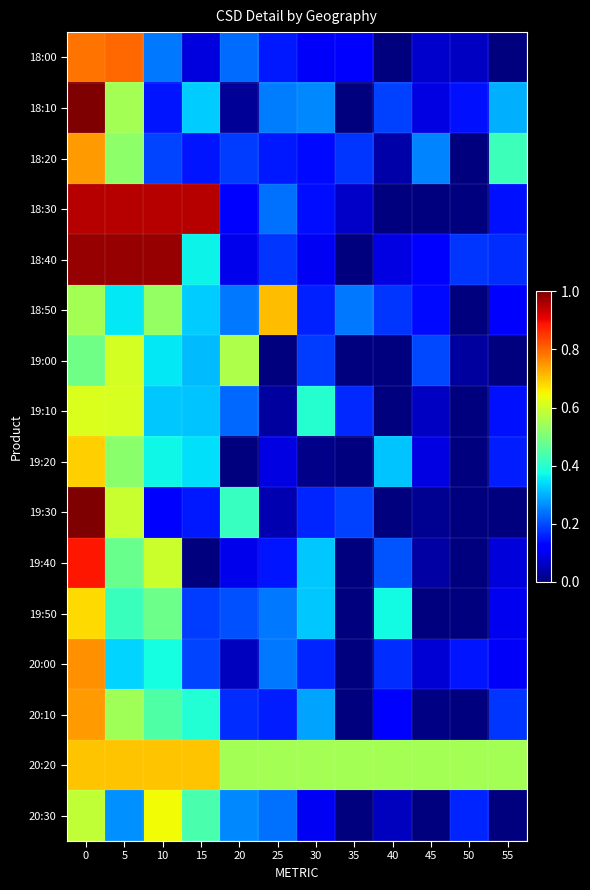

Rank the series by their maximum value, from highest to lowest.

18:10, 19:30, 18:40, 18:30, 19:40, 18:00, 20:00, 18:20, 20:10, 18:50, 20:20, 19:20, 19:50, 20:30, 19:10, 19:00